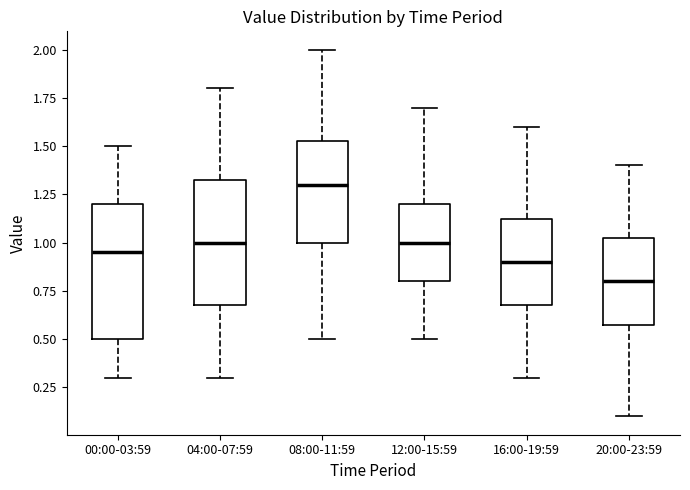

Where does the upper whisker of the box for 20:00-23:59 end on the y-axis? The values are not printed on the chart, so give them approximately, as read against the axis.

1.40